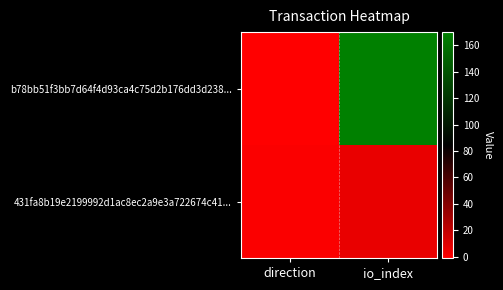

At which category does the chart reach its minimum across all series?

direction